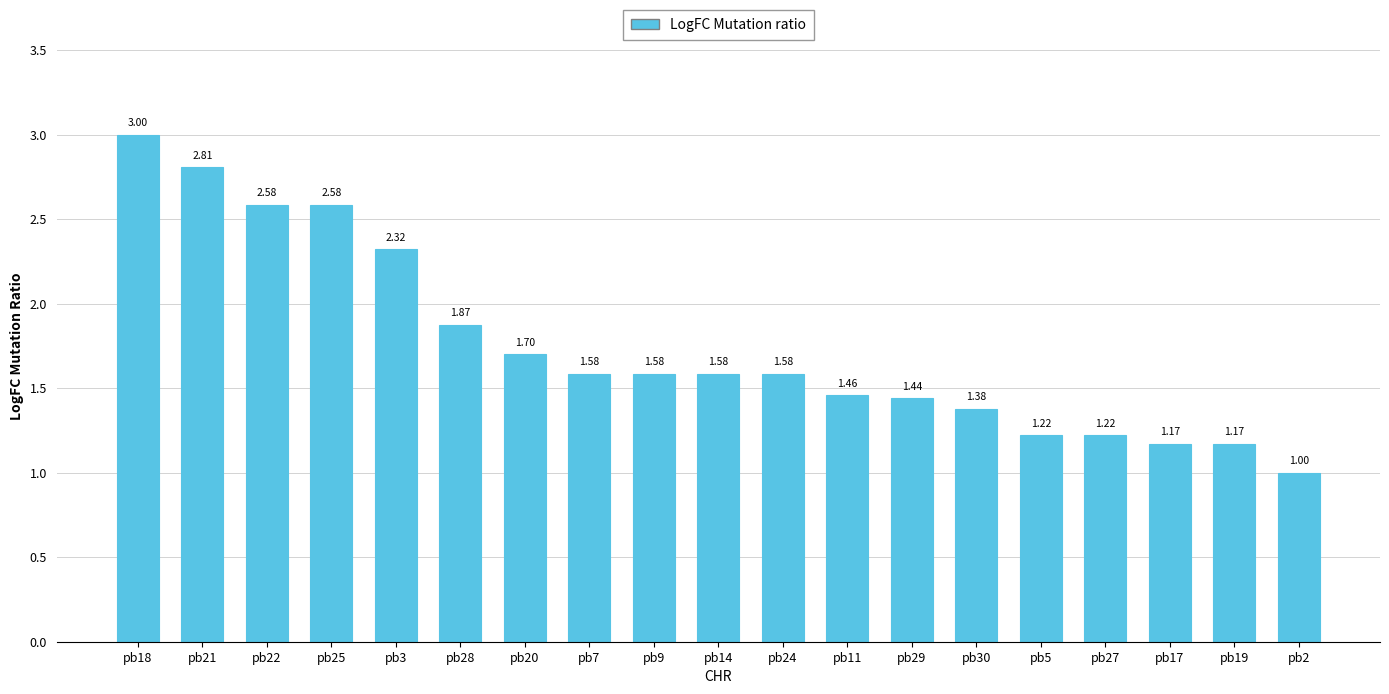

How many data points are above 1?

18